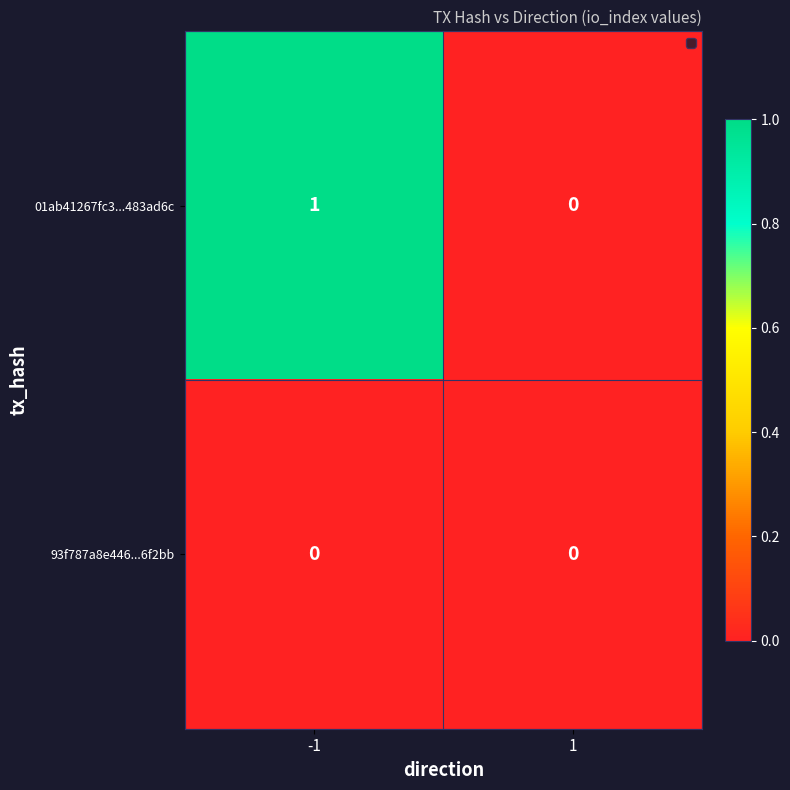

Rank the series at -1 from highest to lowest value.

01ab41267fc3...483ad6c, 93f787a8e446...6f2bb